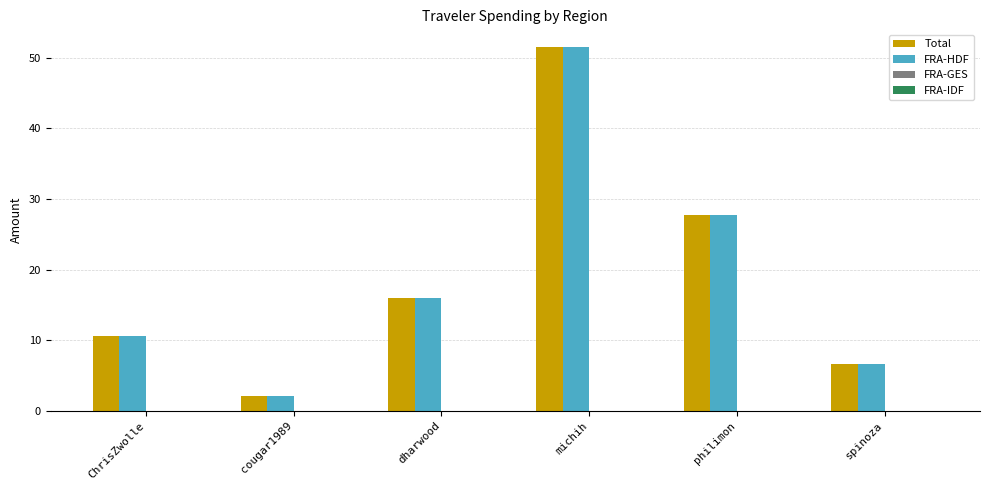

At which label does FRA-HDF reach its peak?

michih